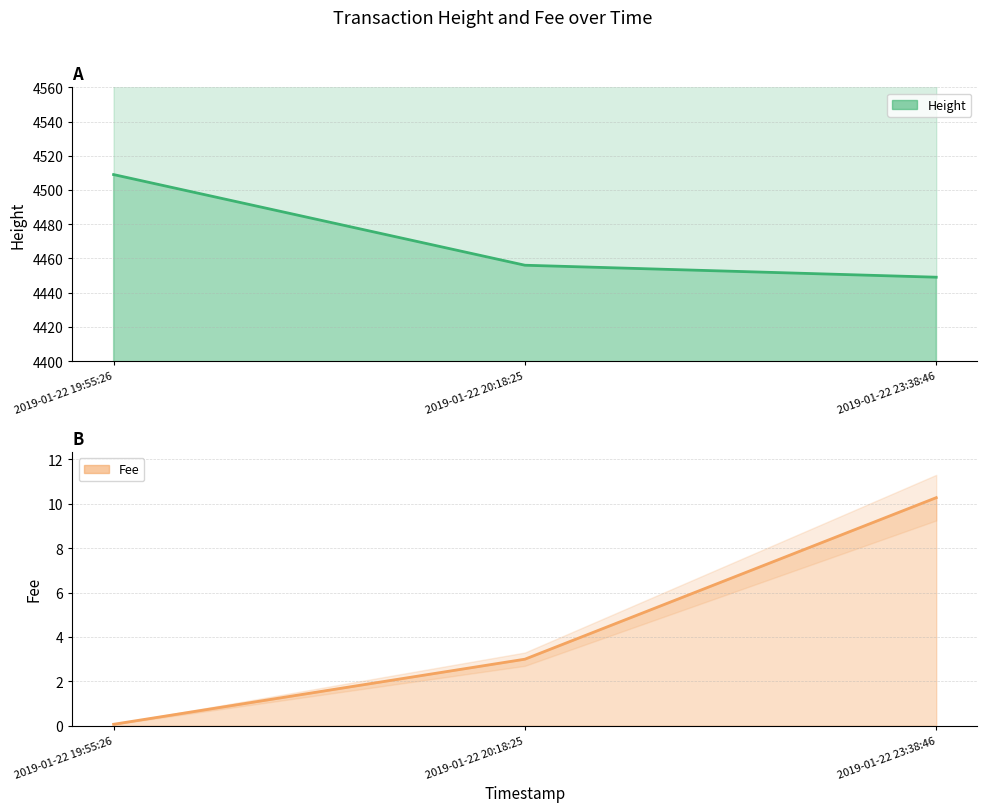

List the series in order of their peak value, lowest first.

Fee, Height